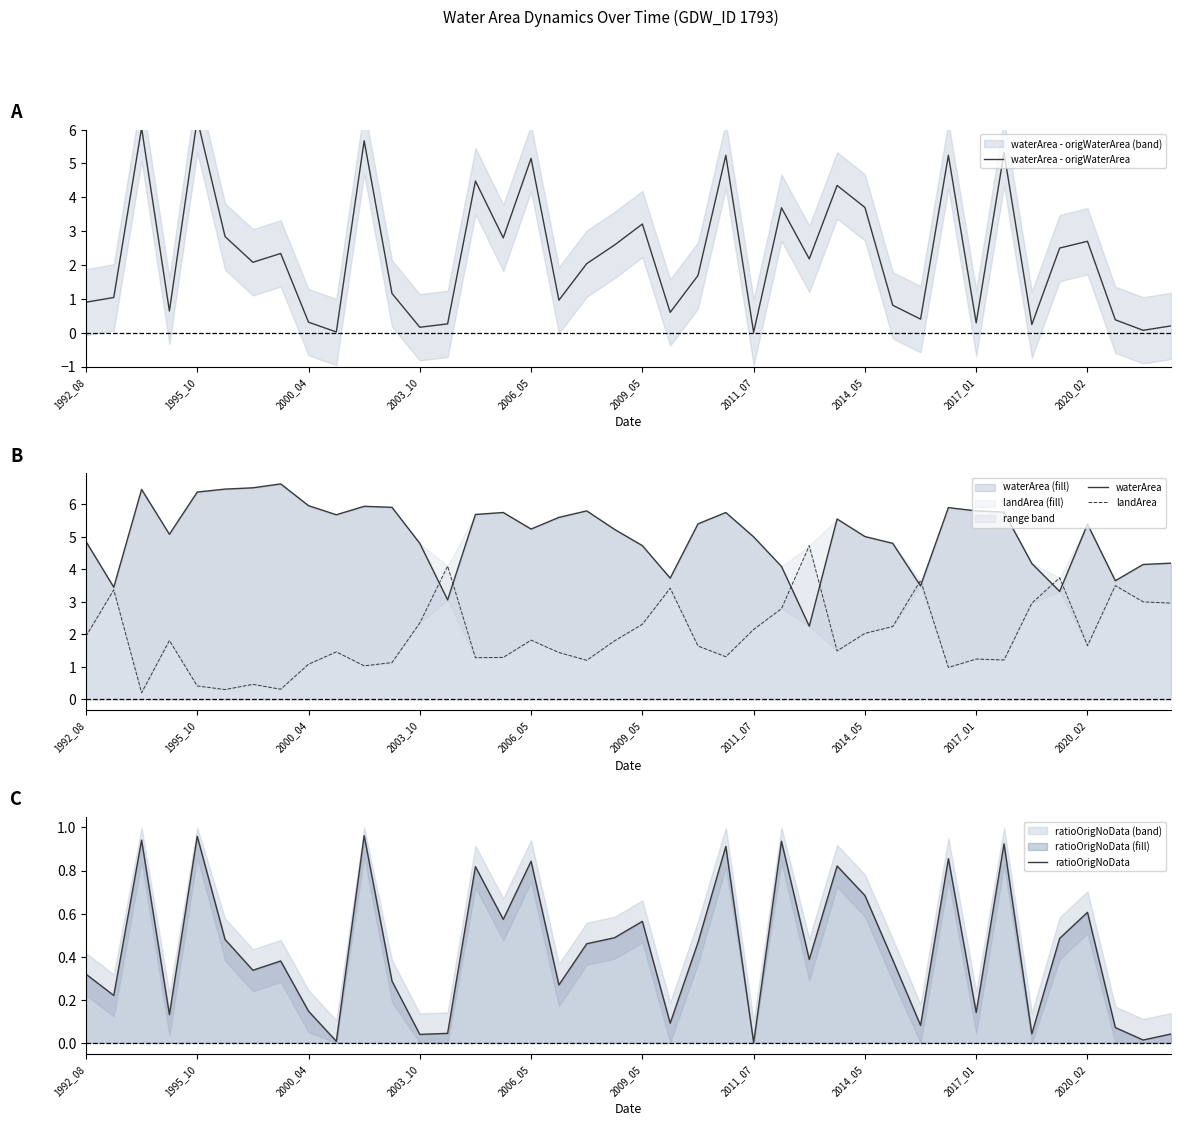

How many interior local valleys does the ratioOrigNoData series have?

14